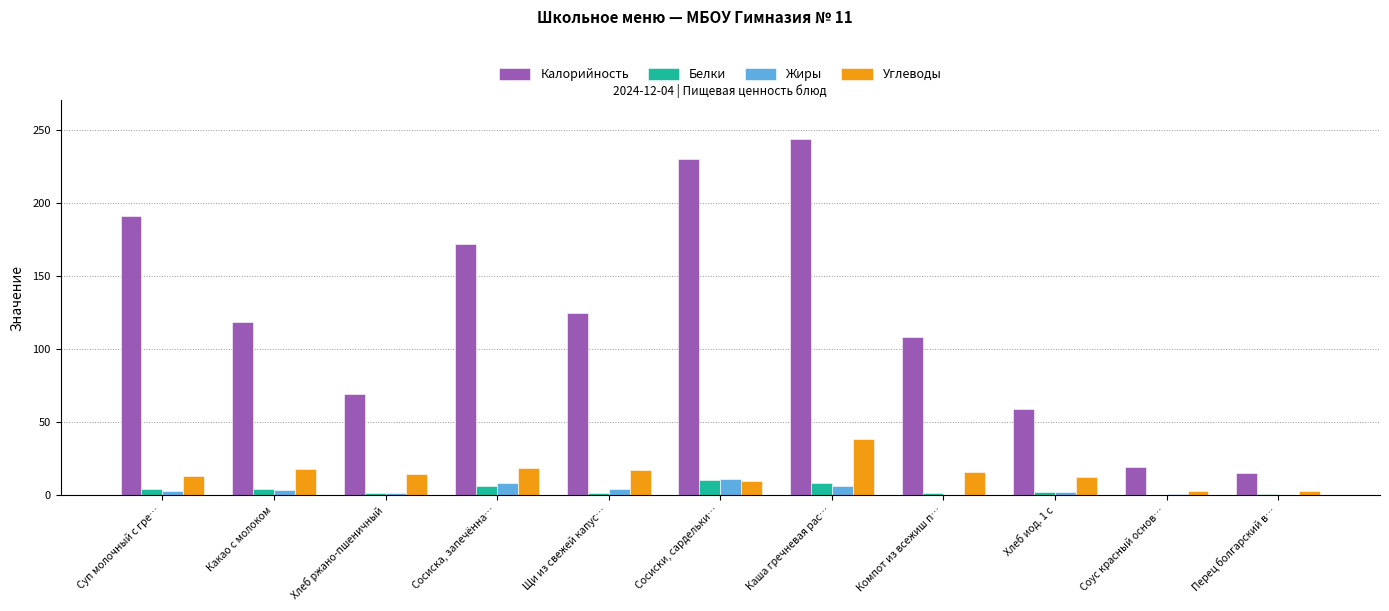

The Белки series shows 6.2 at Сосиска, запечённа…. True or false?

True